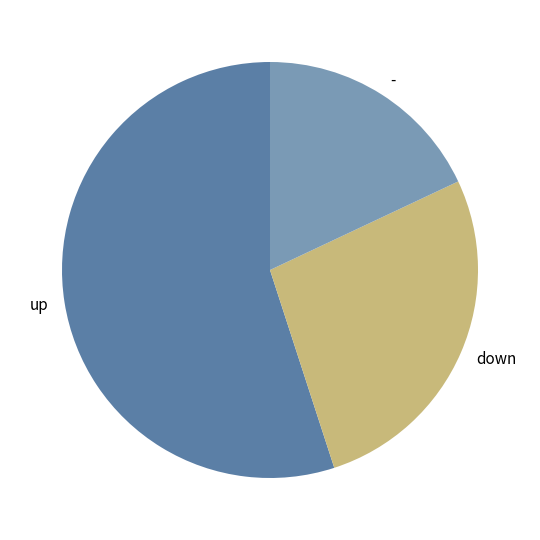

Rank the categories by value from lowest to highest.

-, down, up